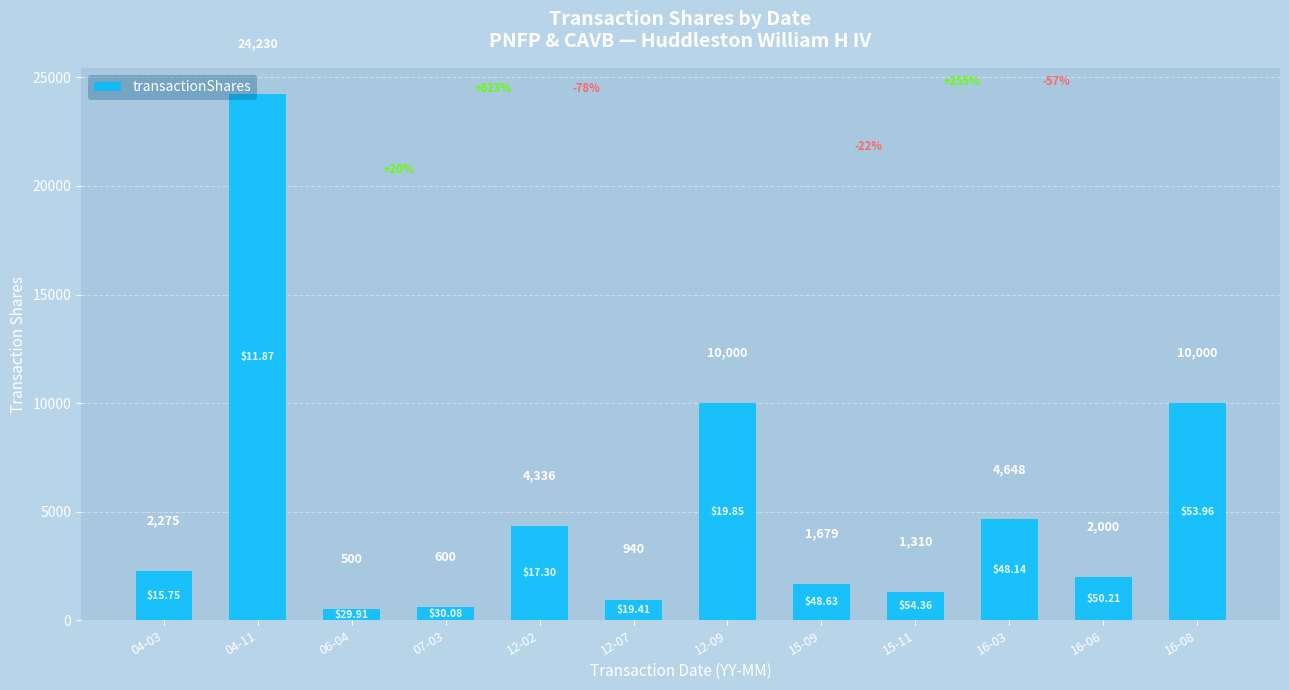

What position from the right is 06-04?

10